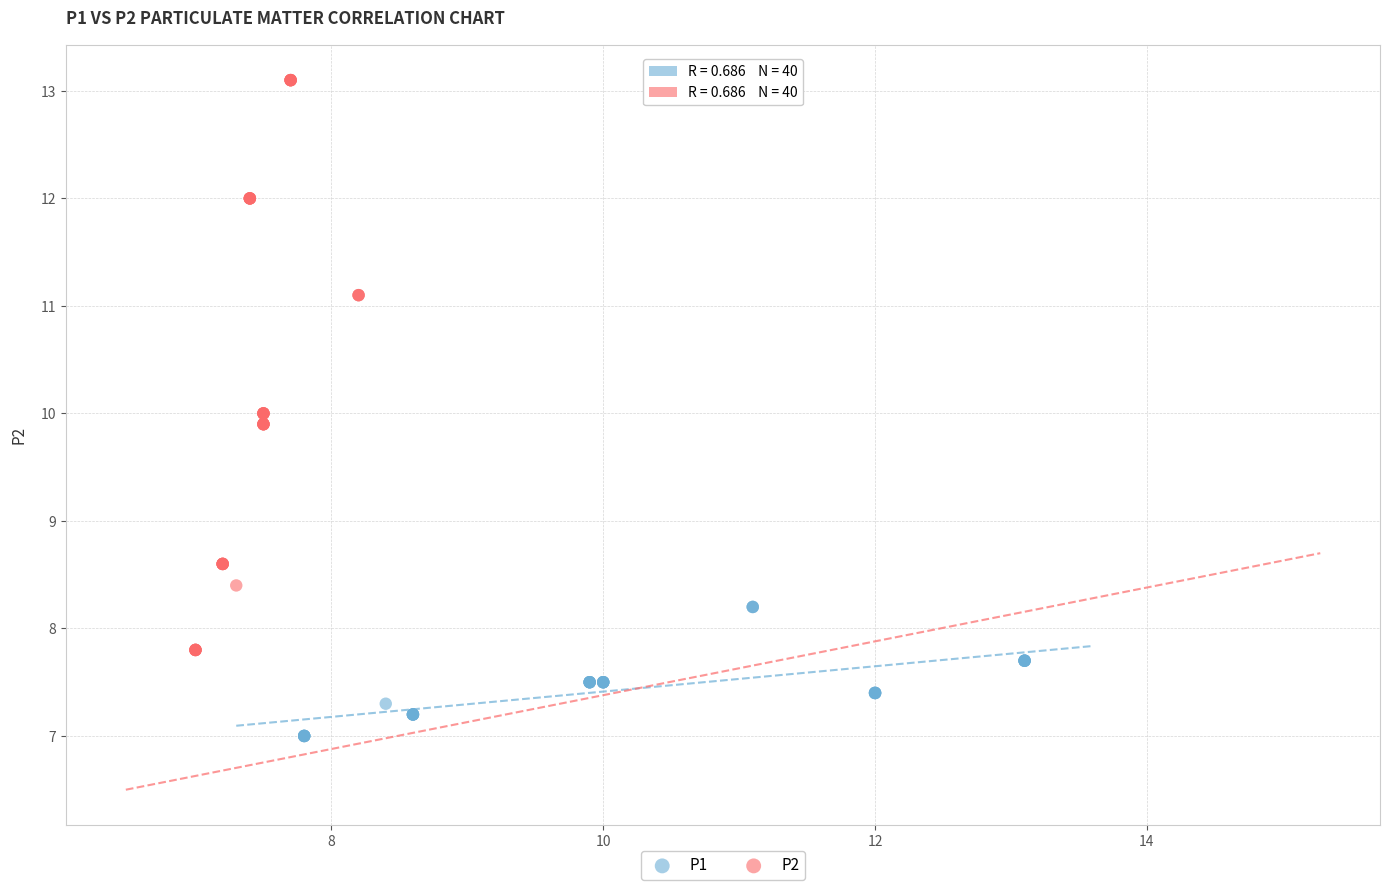

Which series contains the highest Y value?

P2